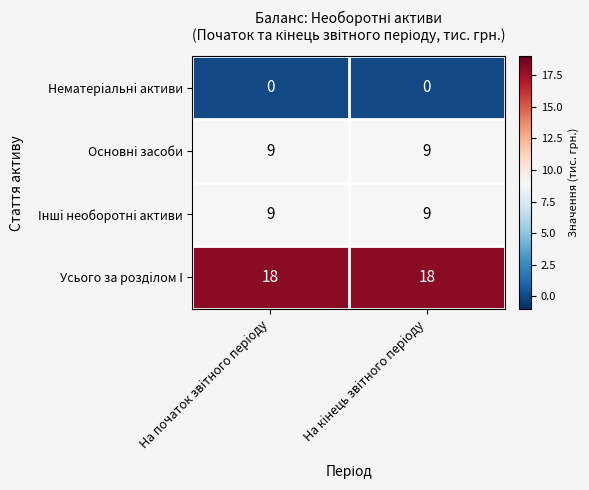

The Основнi засоби series shows 9 at На кiнець звiтного перiоду. True or false?

True